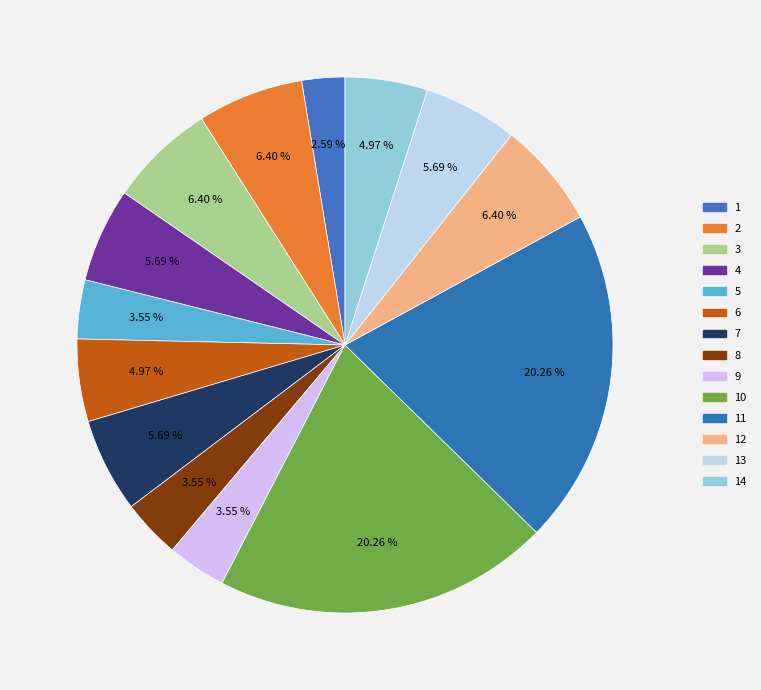

How many slices are in this pie chart?

14